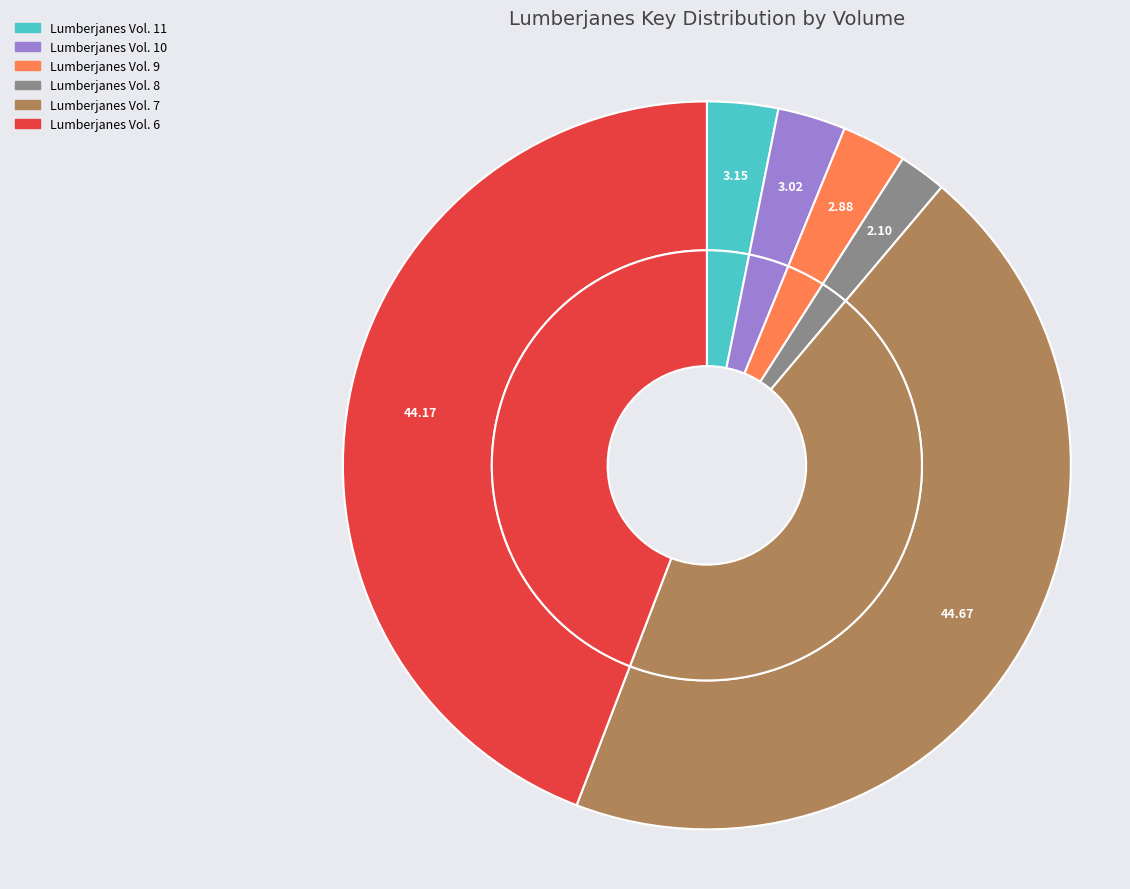

What is the ratio of the value at Lumberjanes Vol. 11 to the value at Lumberjanes Vol. 10?

1.0